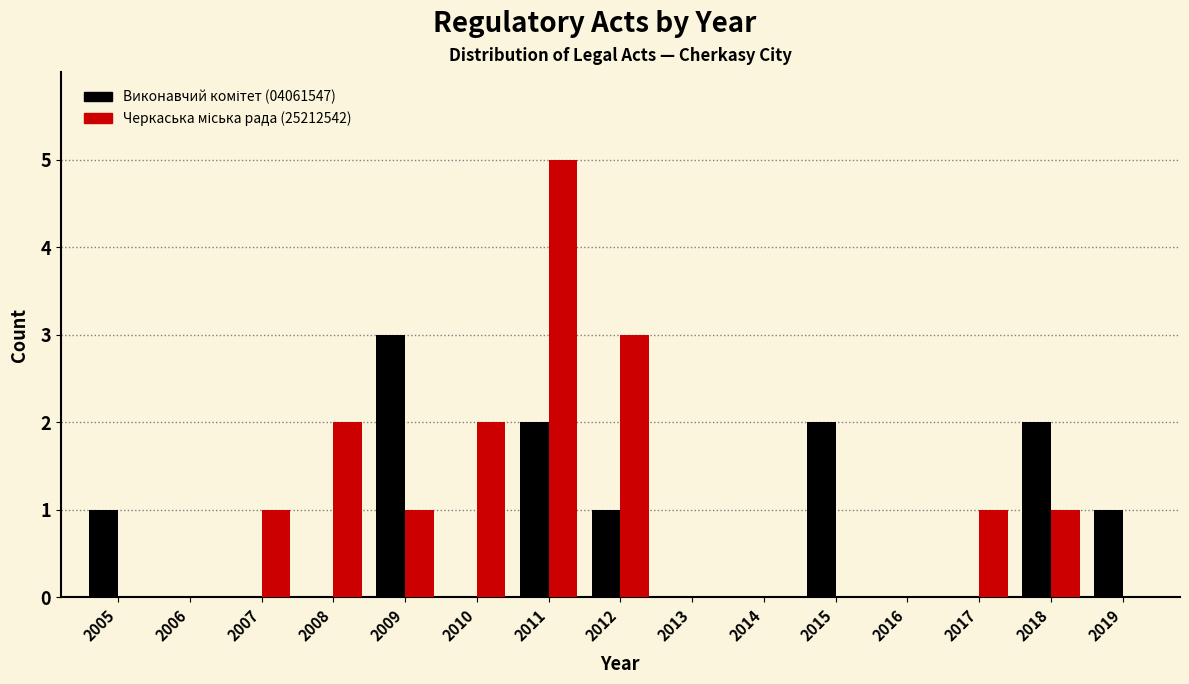

At which category does the chart reach its peak across all series?

2011